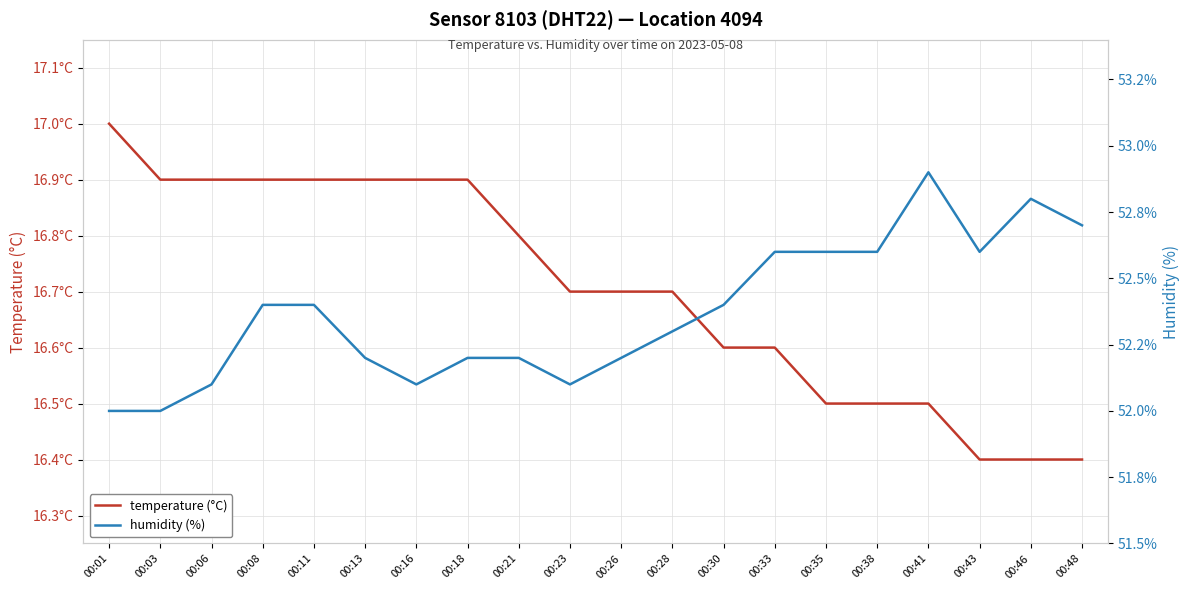

List the series in order of their peak value, highest first.

humidity (%), temperature (°C)